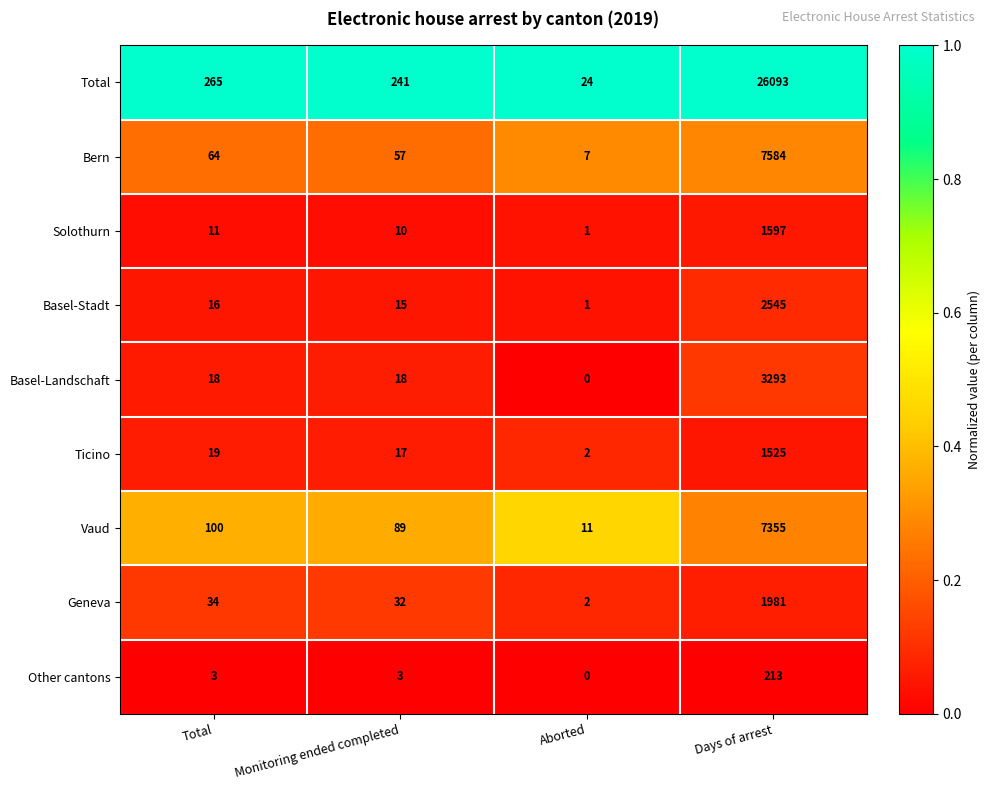

Is it true that Geneva equals 3369 at Days of arrest?

False